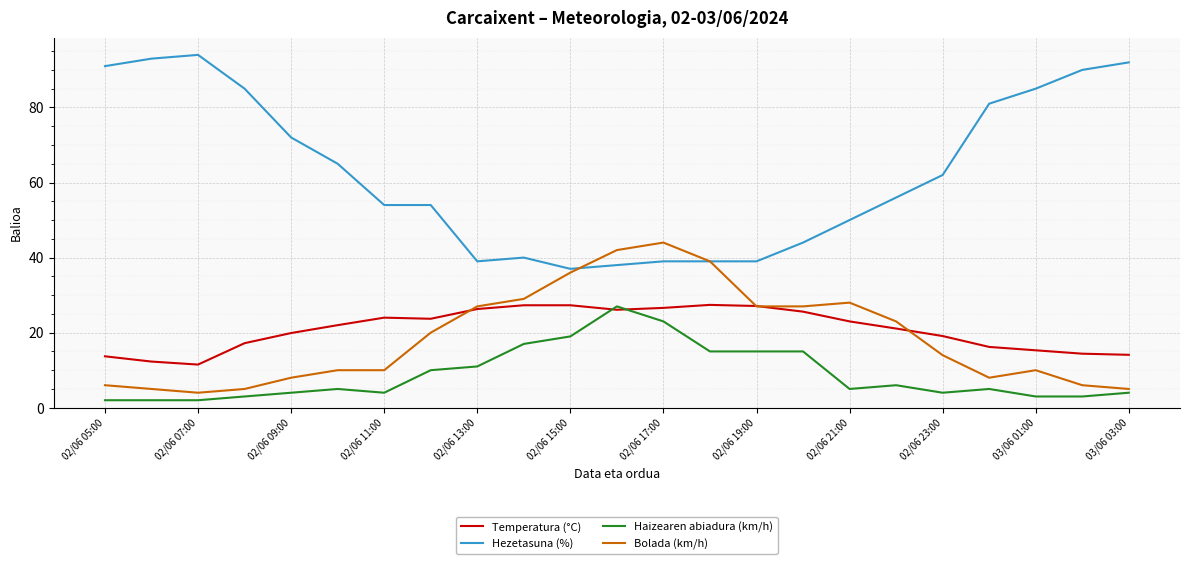

True or false: Haizearen abiadura (km/h) and Hezetasuna (%) intersect in this chart.

False